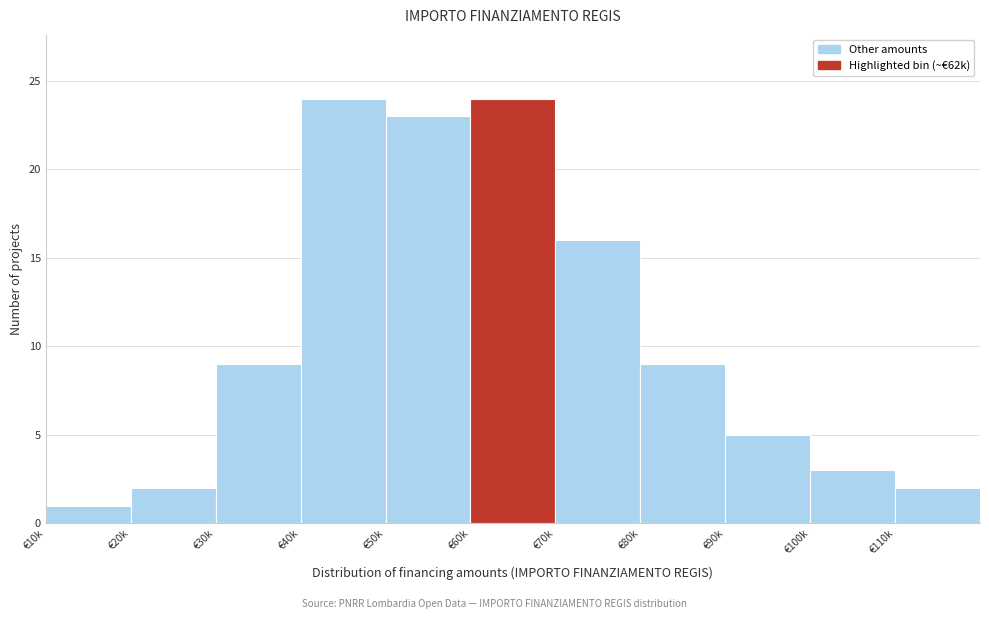

Reading left to right, transcribe all the data shown in this chart.

1	2	9	24	23	24	16	9	5	3	2